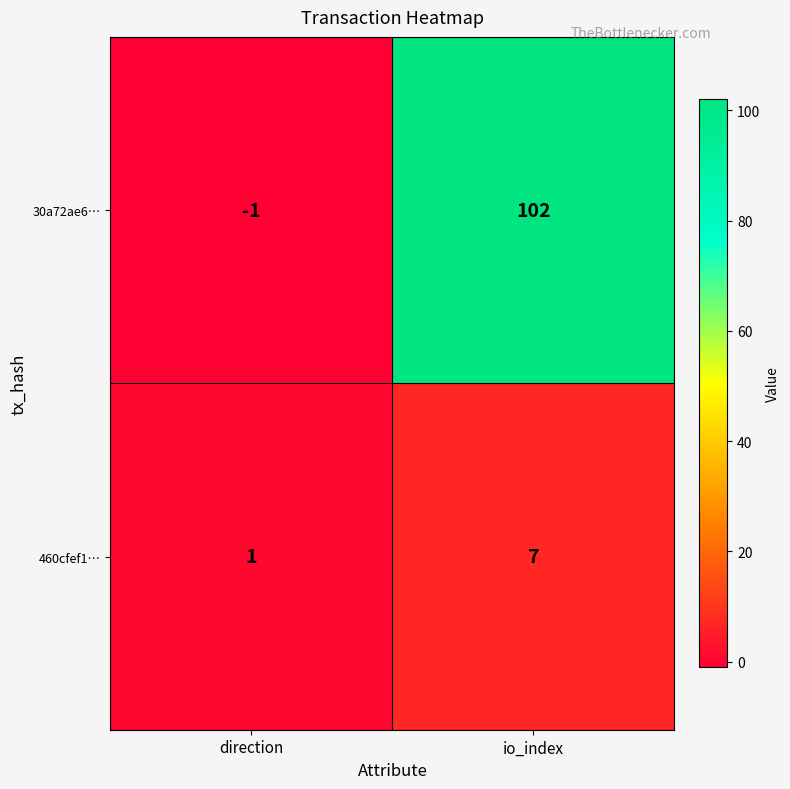

What value does the 460cfef1… series have at io_index?

7